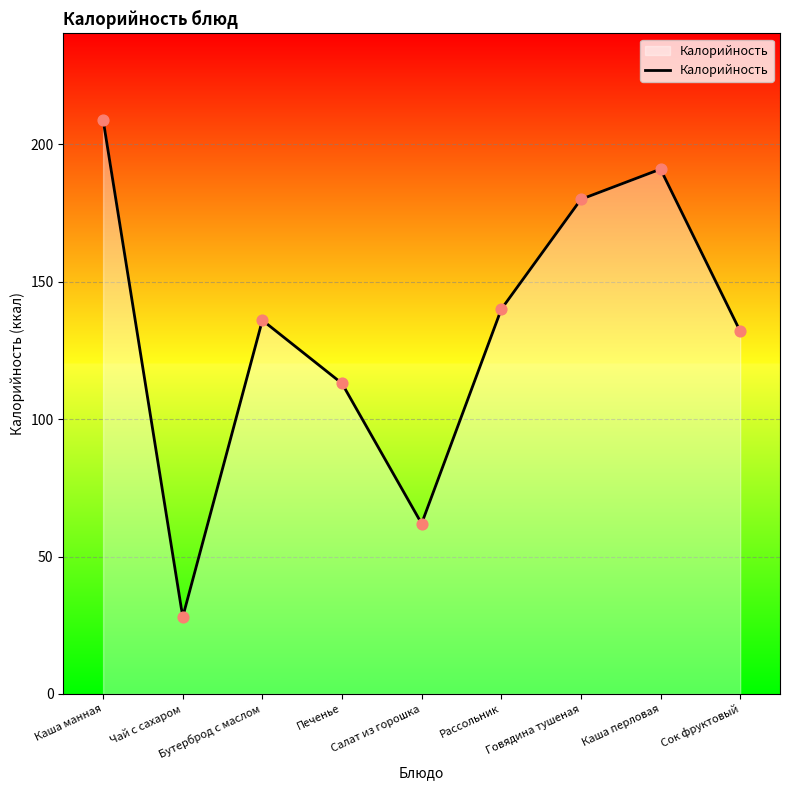

Which has a higher value, Чай с сахаром or Салат из горошка?

Салат из горошка